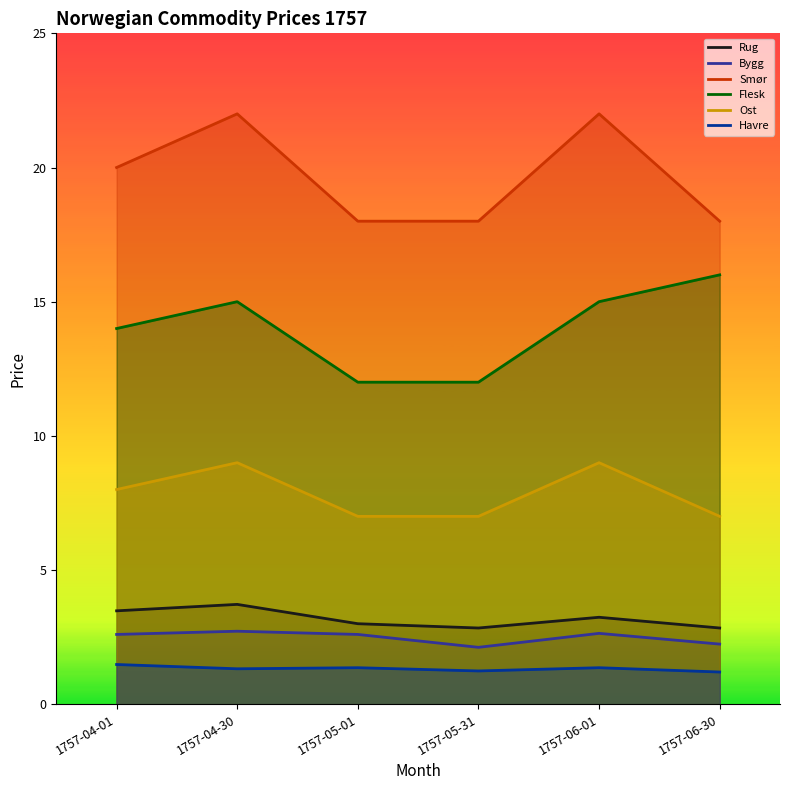

Reading right to left, what are all the values shown in this chart?

Rug: 1757-06-30=2.8	1757-06-01=3.2	1757-05-31=2.8	1757-05-01=3.0	1757-04-30=3.7	1757-04-01=3.5
Bygg: 1757-06-30=2.2	1757-06-01=2.6	1757-05-31=2.1	1757-05-01=2.6	1757-04-30=2.7	1757-04-01=2.6
Smør: 1757-06-30=18.0	1757-06-01=22.0	1757-05-31=18.0	1757-05-01=18.0	1757-04-30=22.0	1757-04-01=20.0
Flesk: 1757-06-30=16.0	1757-06-01=15.0	1757-05-31=12.0	1757-05-01=12.0	1757-04-30=15.0	1757-04-01=14.0
Ost: 1757-06-30=7.0	1757-06-01=9.0	1757-05-31=7.0	1757-05-01=7.0	1757-04-30=9.0	1757-04-01=8.0
Havre: 1757-06-30=1.2	1757-06-01=1.4	1757-05-31=1.2	1757-05-01=1.4	1757-04-30=1.3	1757-04-01=1.5